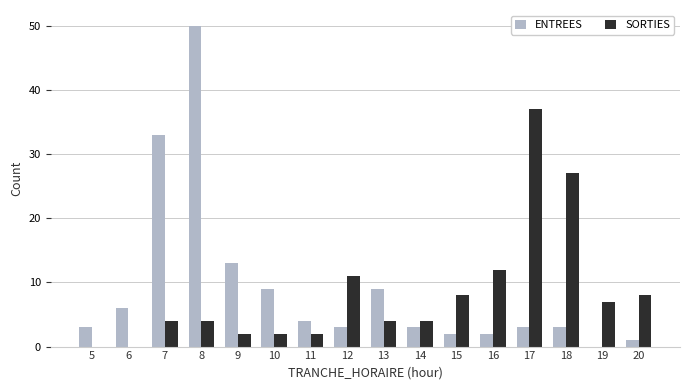

What is the total value across all series at 5?

3